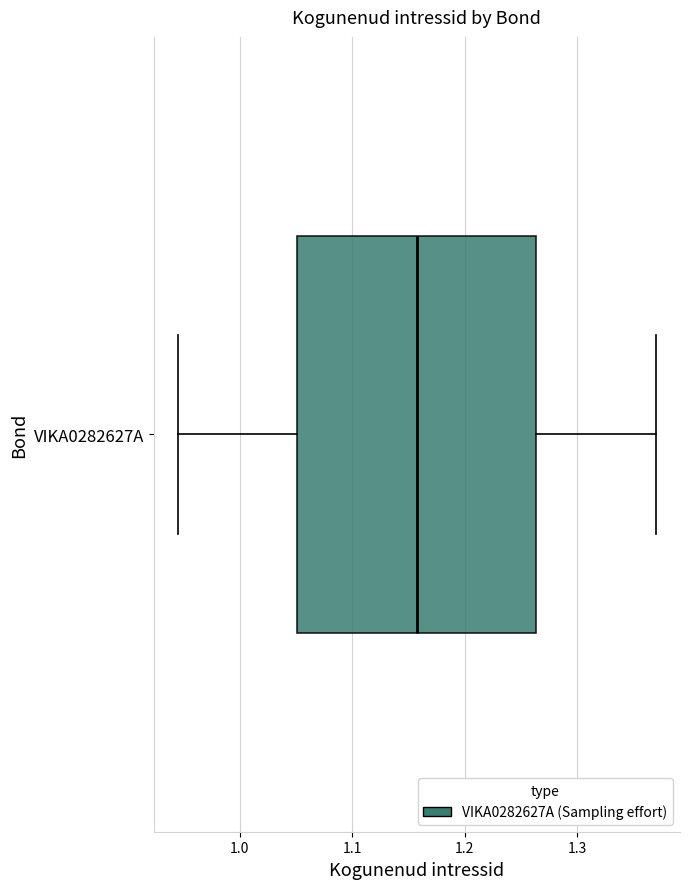

Where is the right edge of the box for VIKA0282627A on the x-axis? The values are not printed on the chart, so give them approximately, as read against the axis.

1.26